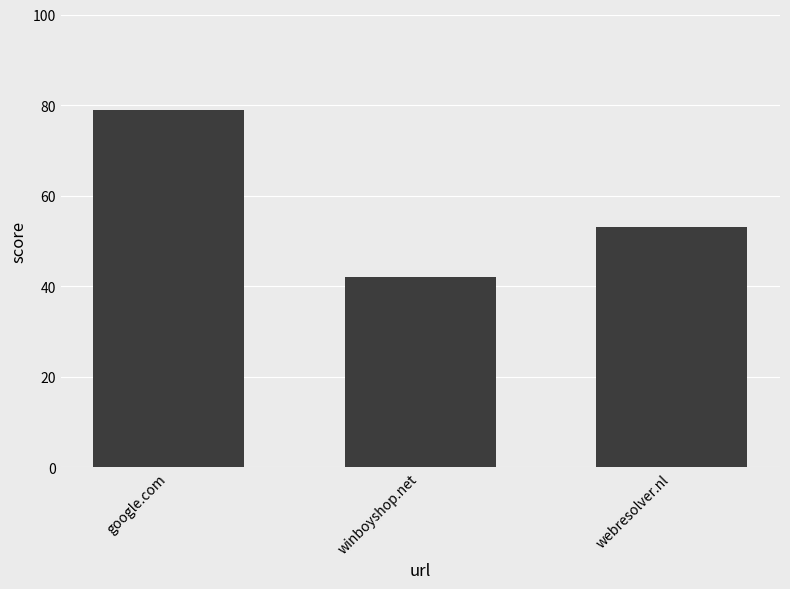

How many values are between 42 and 79?

3